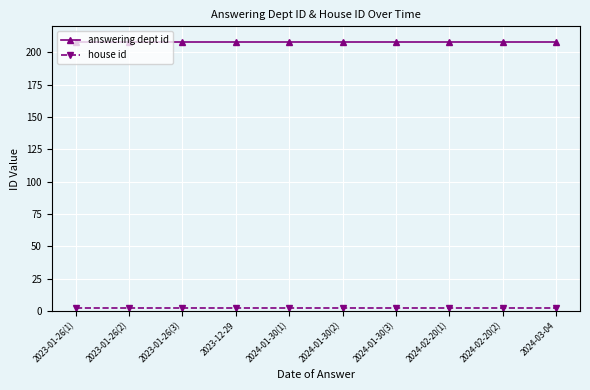

What is the label of the 10th point from the right?

2023-01-26(1)